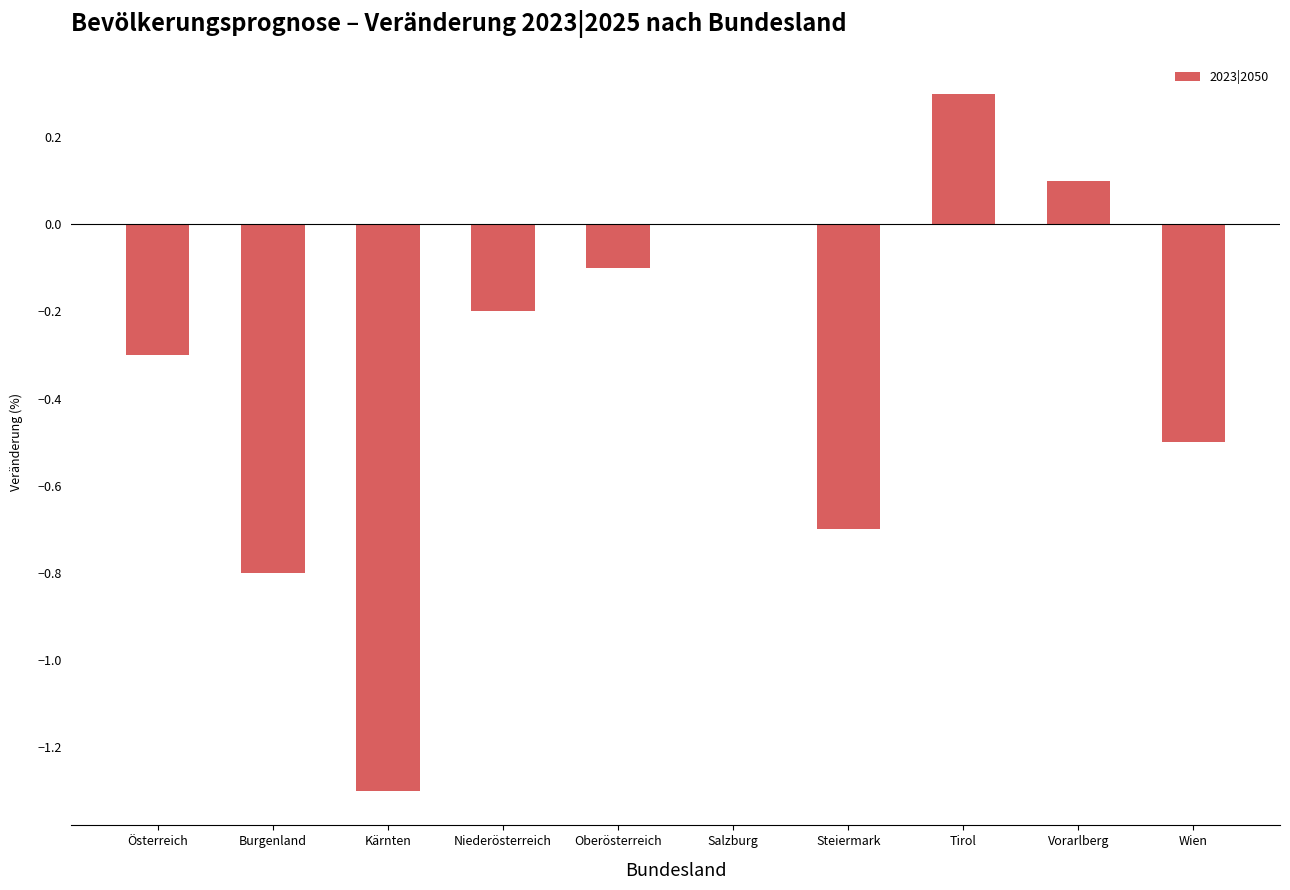

Which label corresponds to the largest value in the chart?

Tirol